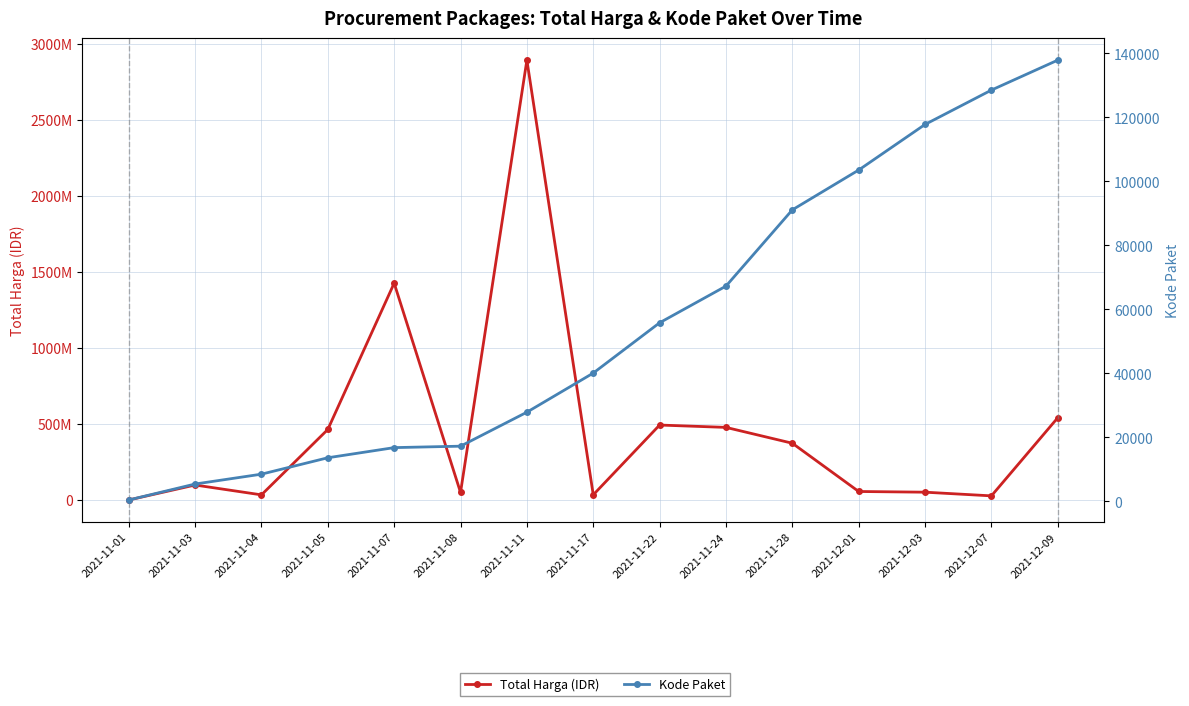

True or false: Kode Paket and Total Harga (IDR) intersect in this chart.

False